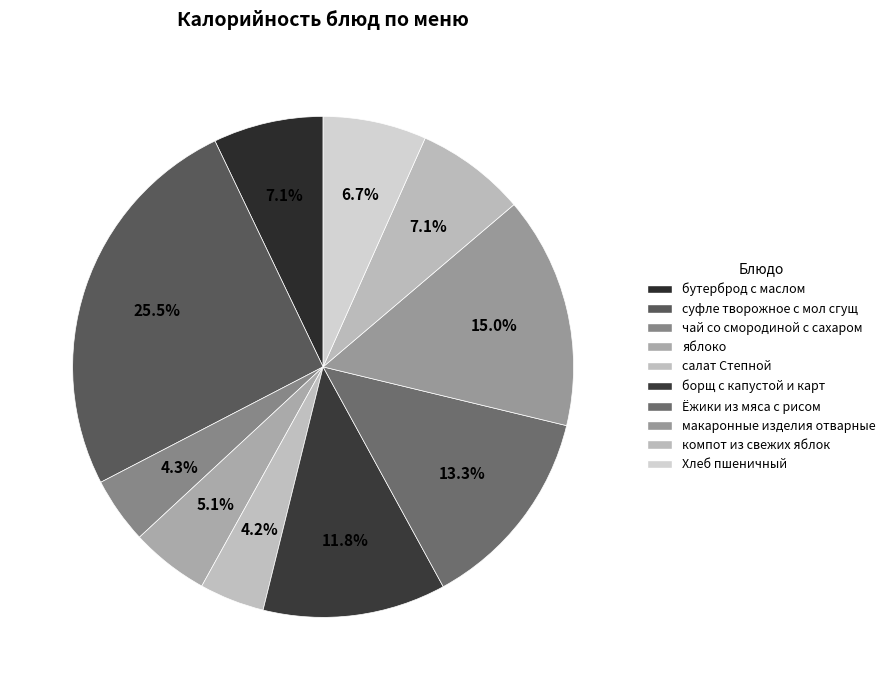

How many segments does this pie chart have?

10